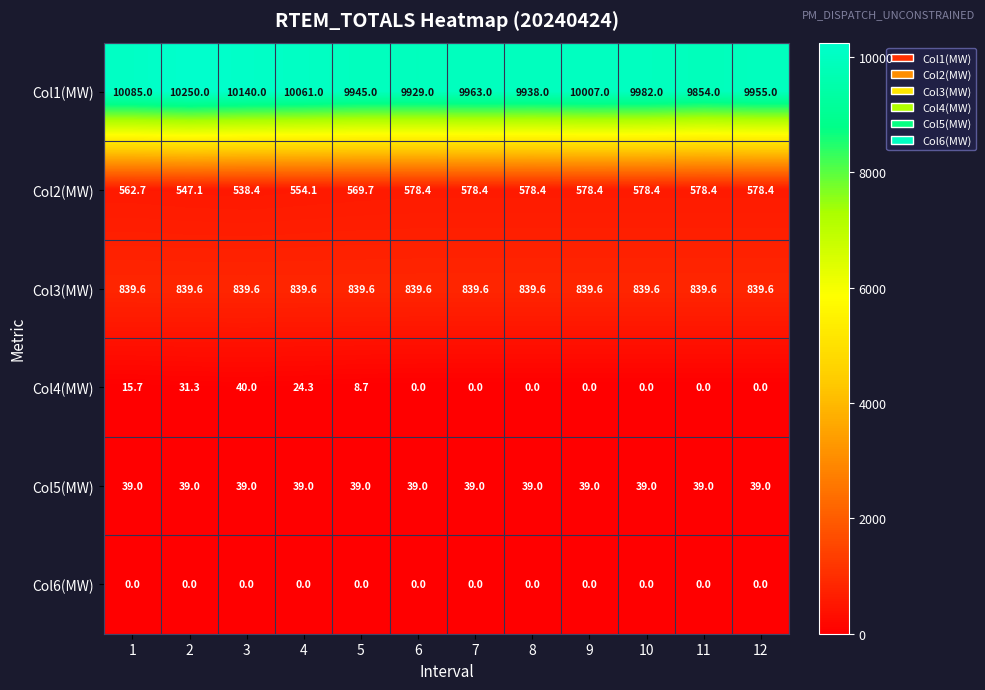

What is the highest value of the Col3(MW) series?

839.6